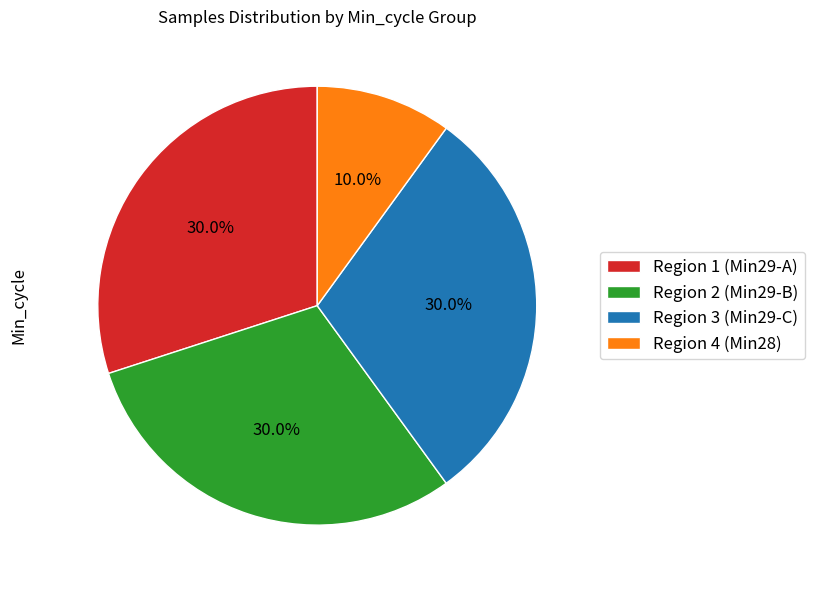

Is there any slice that represents more than half of the pie?

No